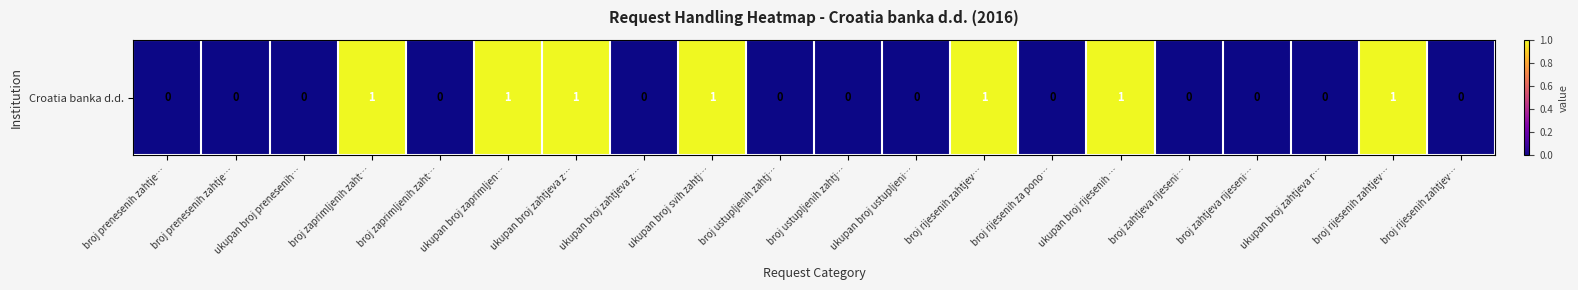

Which category has the lowest value across all series?

broj prenesenih zahtje…